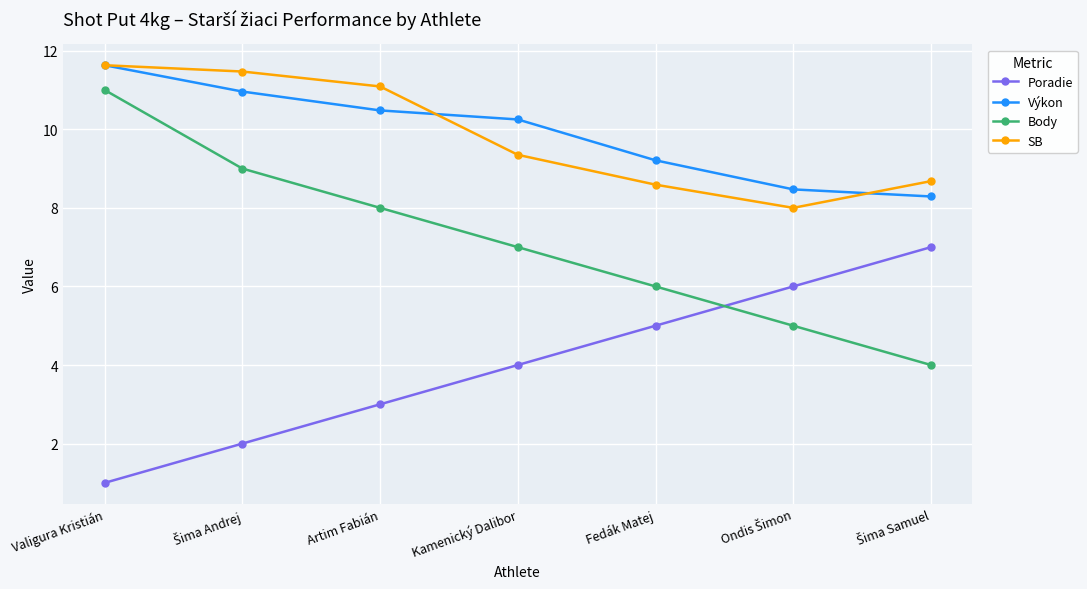

Does the chart have visible grid lines?

Yes